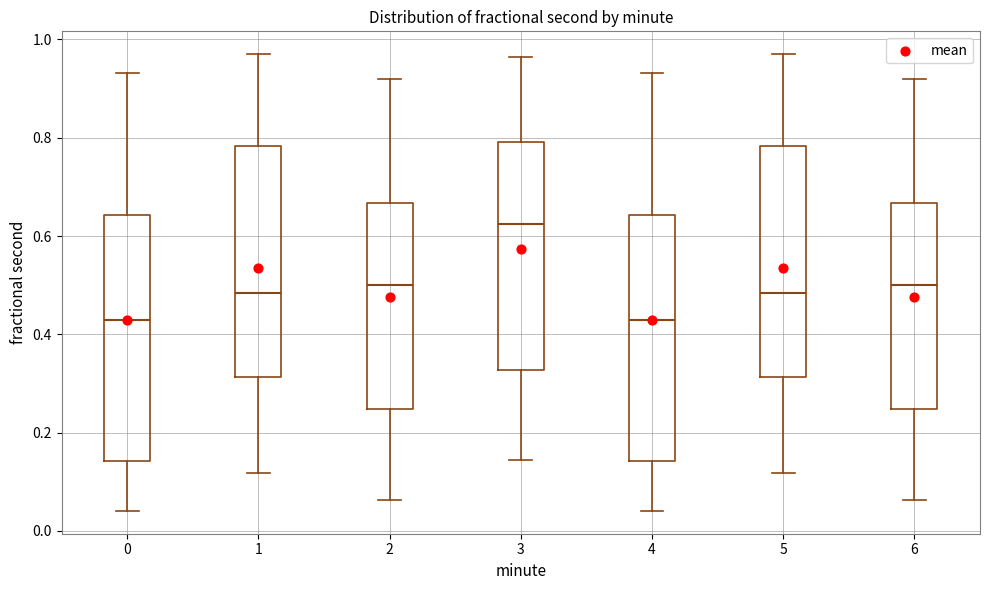

Reading left to right, transcribe this box plot: for each box, give where its median line is, the range the box spans, and where its two whiskers end, as read against the y-axis. The values are not printed on the chart, so give them approximately, as read against the axis.

0: median 0.42, box 0.14 to 0.64, whiskers 0.04 to 0.94
1: median 0.48, box 0.32 to 0.78, whiskers 0.12 to 0.98
2: median 0.50, box 0.24 to 0.66, whiskers 0.06 to 0.92
3: median 0.62, box 0.32 to 0.80, whiskers 0.14 to 0.96
4: median 0.42, box 0.14 to 0.64, whiskers 0.04 to 0.94
5: median 0.48, box 0.32 to 0.78, whiskers 0.12 to 0.98
6: median 0.50, box 0.24 to 0.66, whiskers 0.06 to 0.92